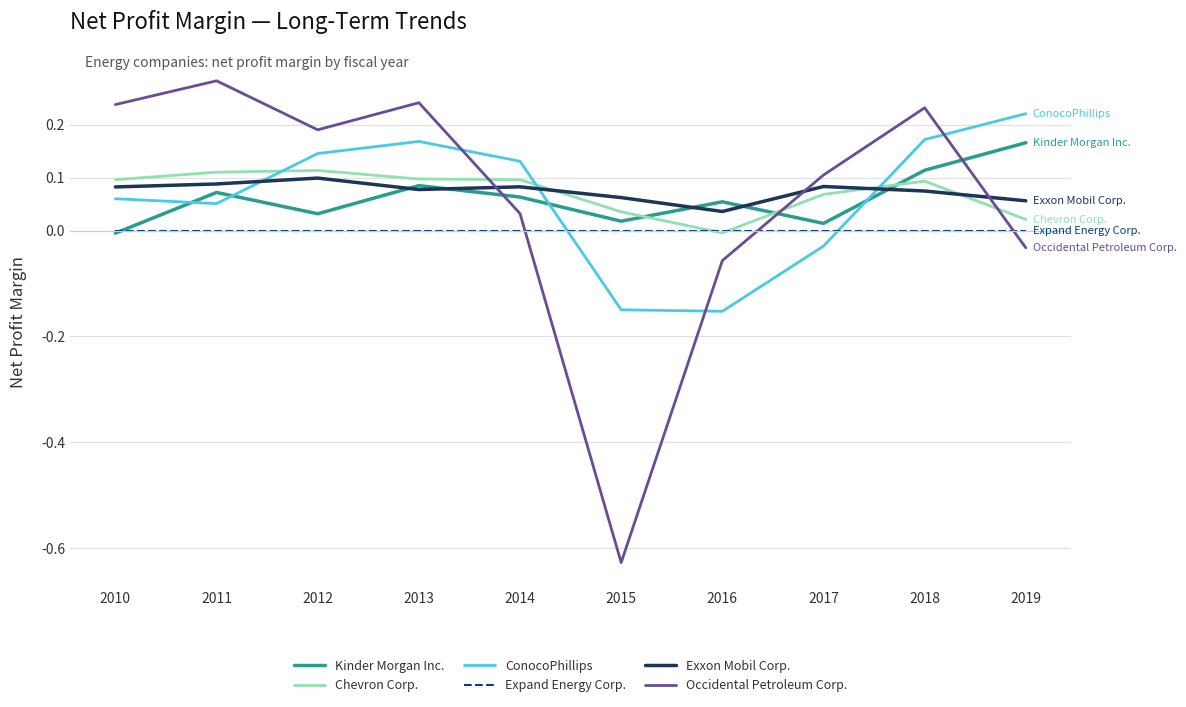

Which label corresponds to the smallest value in the chart?

2015